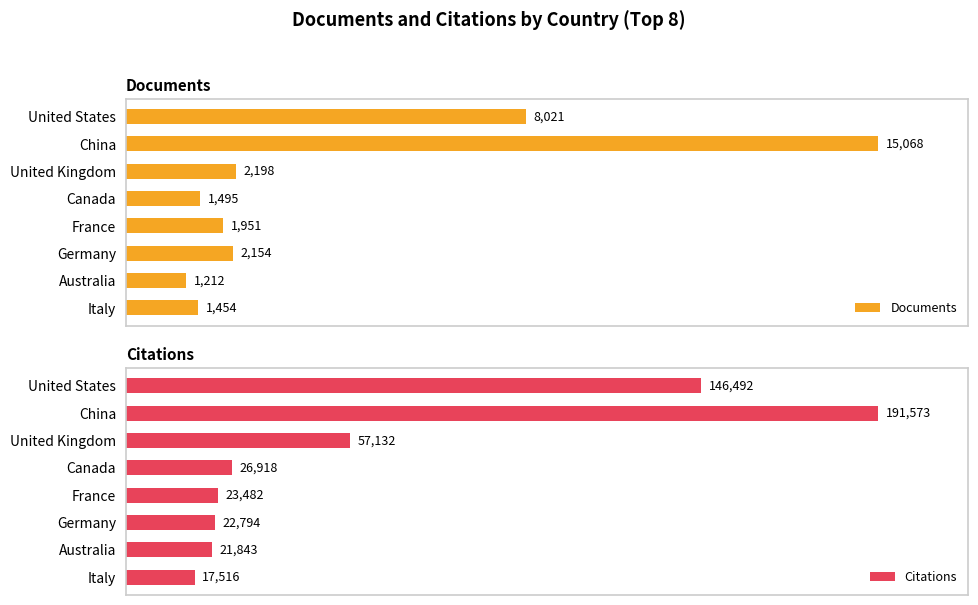

Which category has the highest value in the Citations series?

China